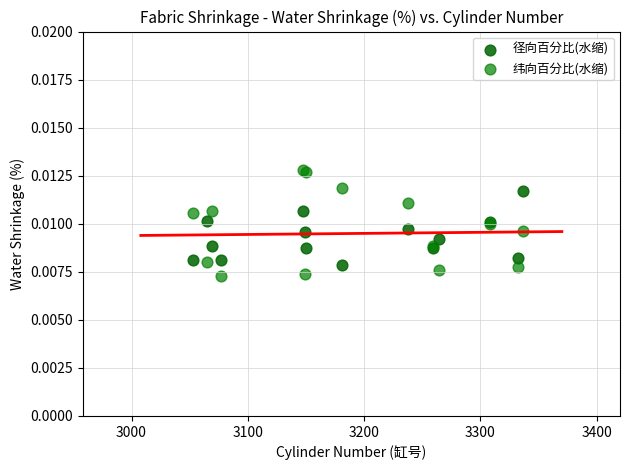

What are all the series names shown in the legend?

径向百分比(水缩), 纬向百分比(水缩)